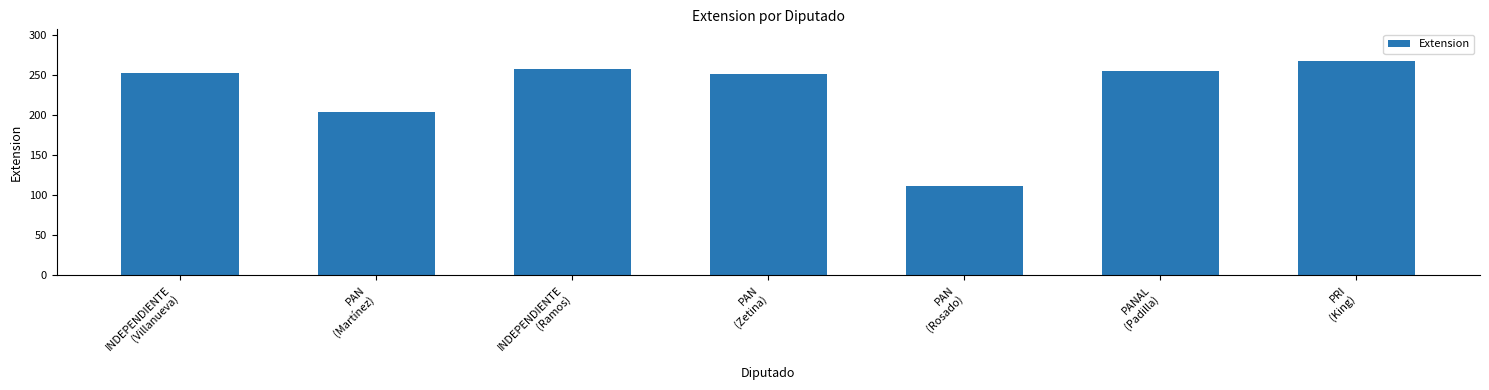

What is the difference between the second highest and second lowest values?

53